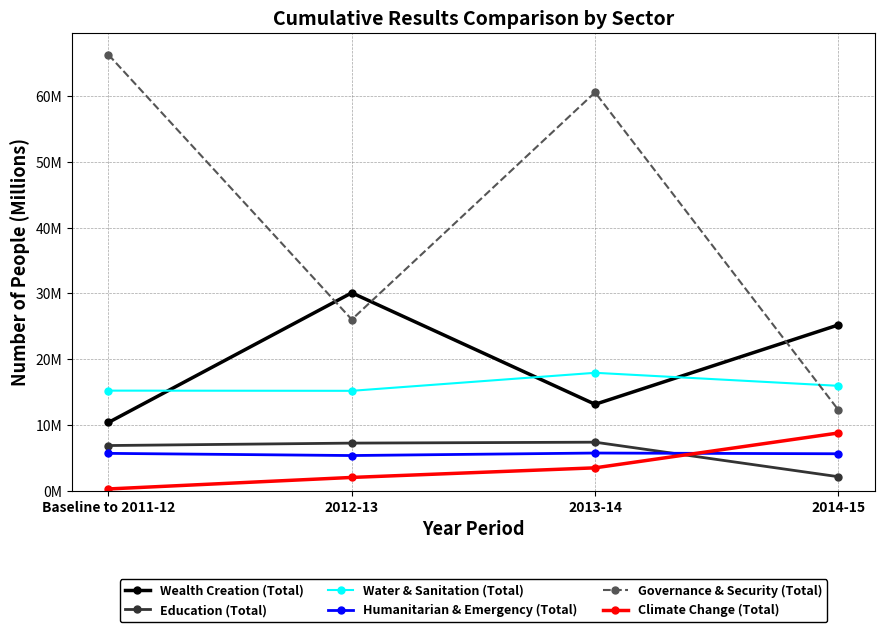

What are all the series names shown in the legend?

Wealth Creation (Total), Education (Total), Water & Sanitation (Total), Humanitarian & Emergency (Total), Governance & Security (Total), Climate Change (Total)